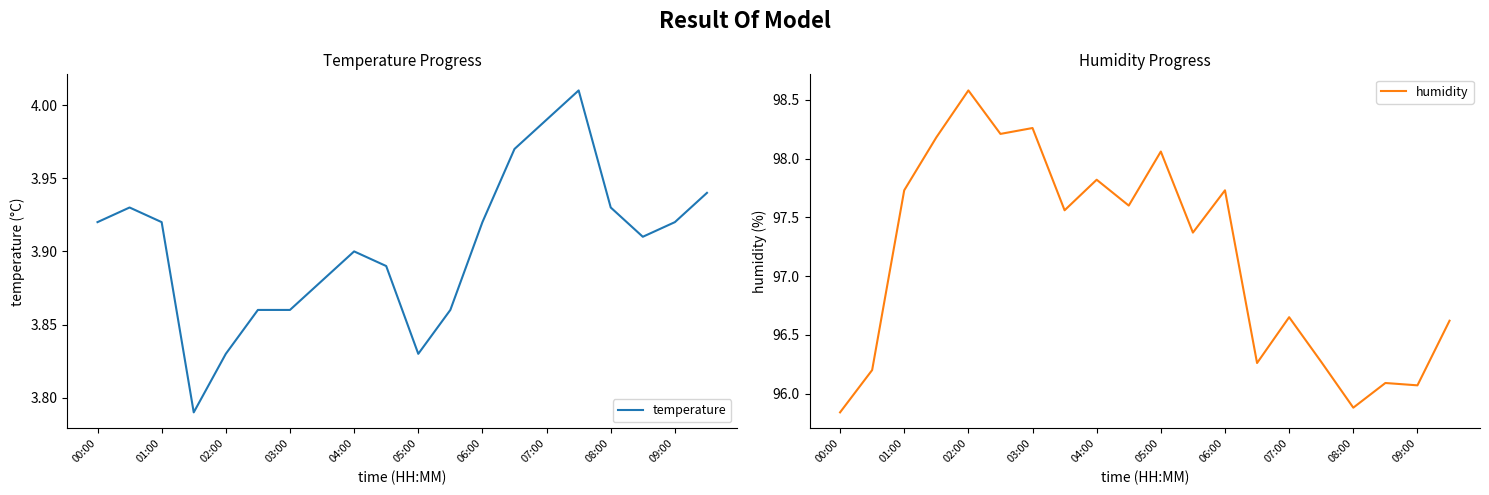

Where does the humidity series first go above 97?

01:00